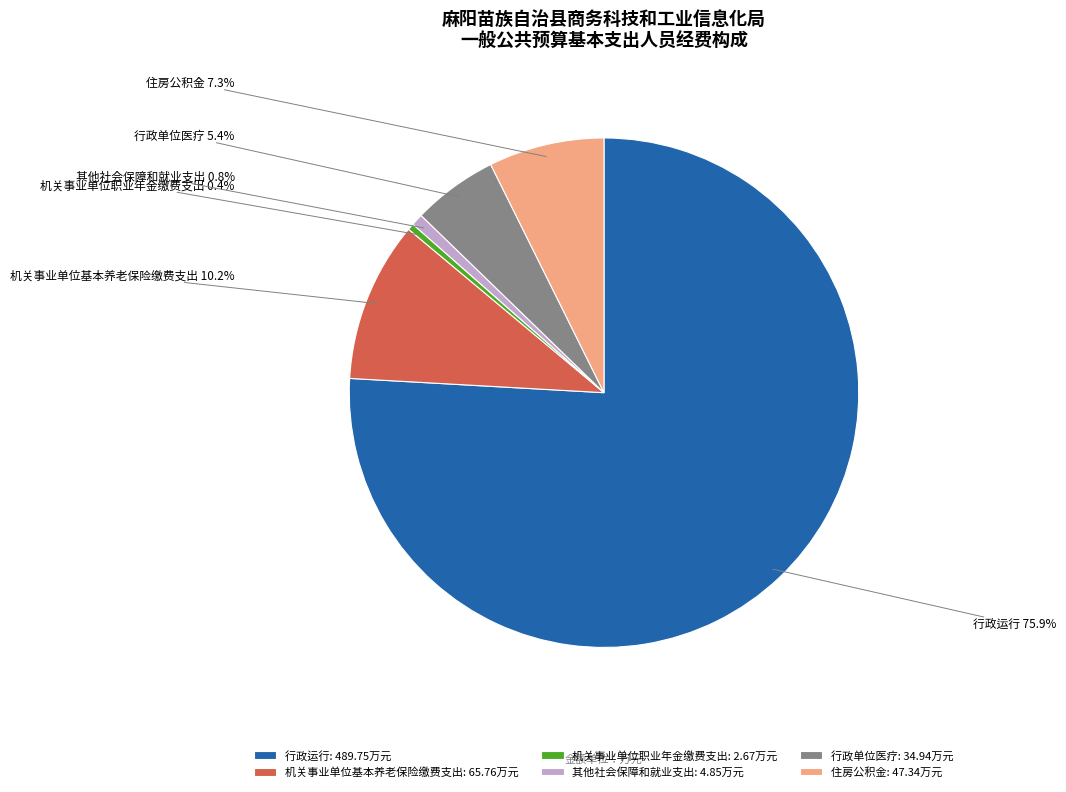

What is the largest slice in the pie chart?

行政运行